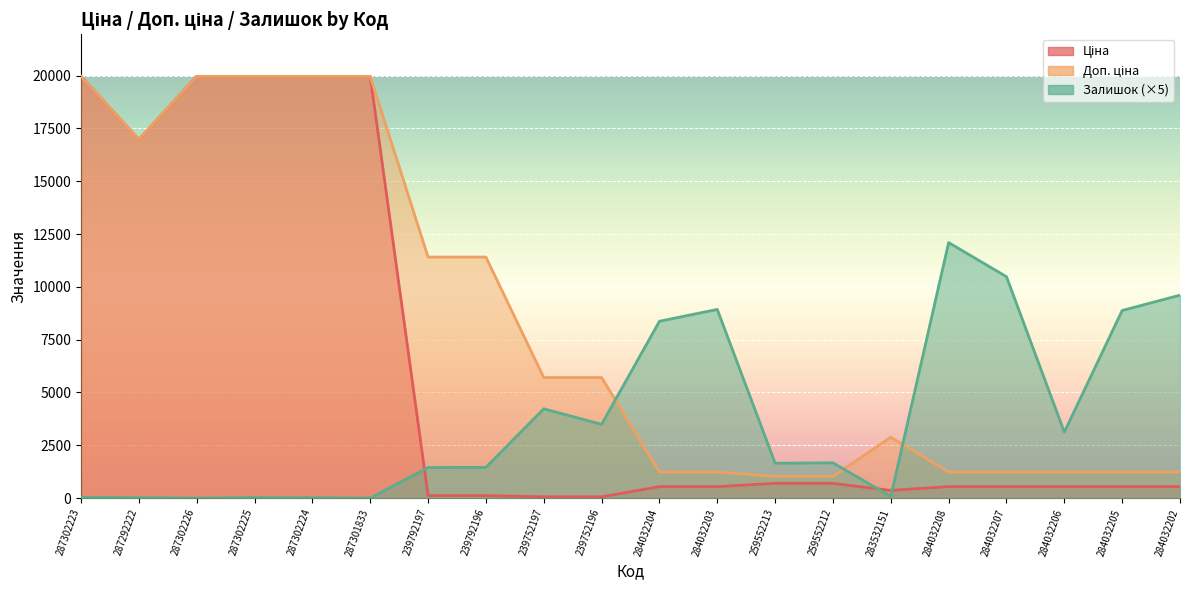

How many interior local valleys does the Ціна series have?

2